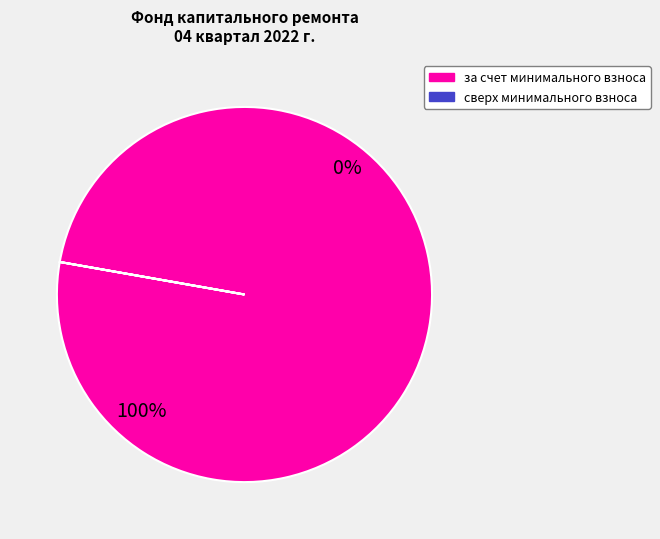

Which slice represents more than half of the pie?

за счет минимального взноса